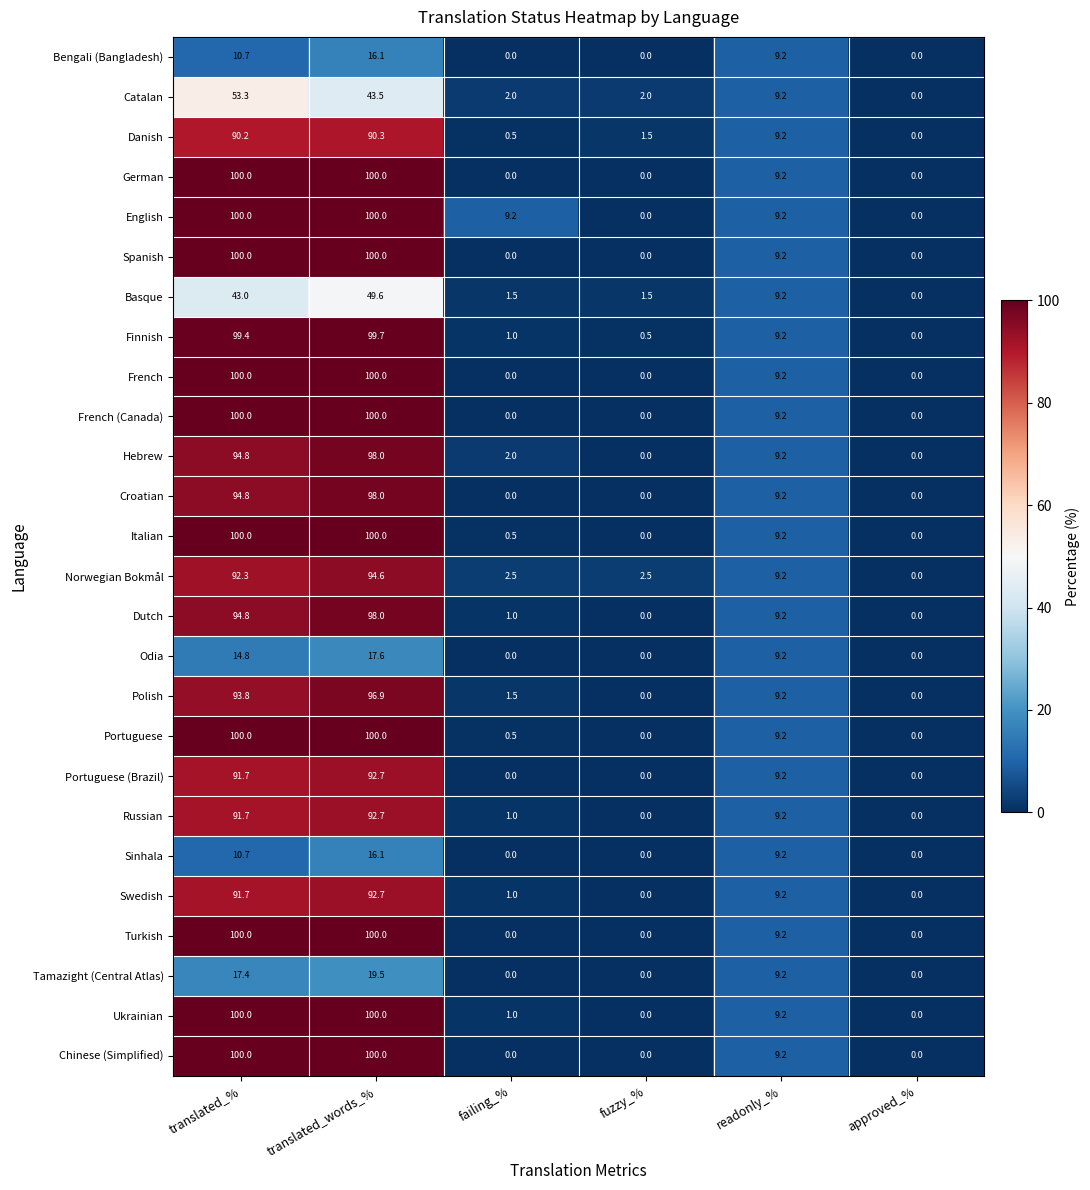

What is the difference between the highest and lowest values at fuzzy_%?

2.5